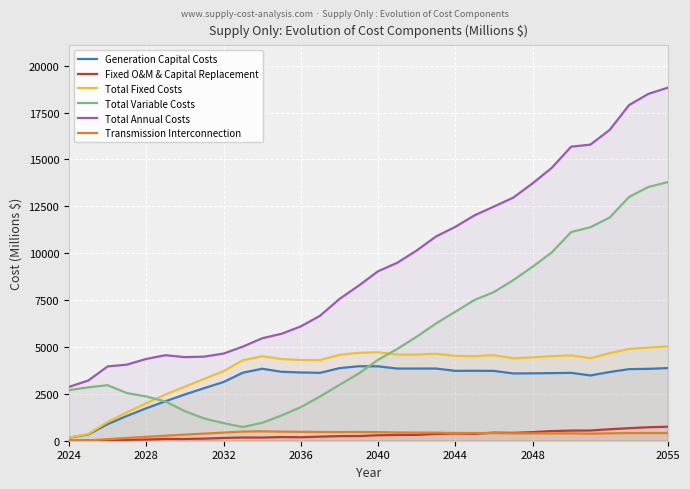

What is the minimum value for Total Variable Costs?

731.1